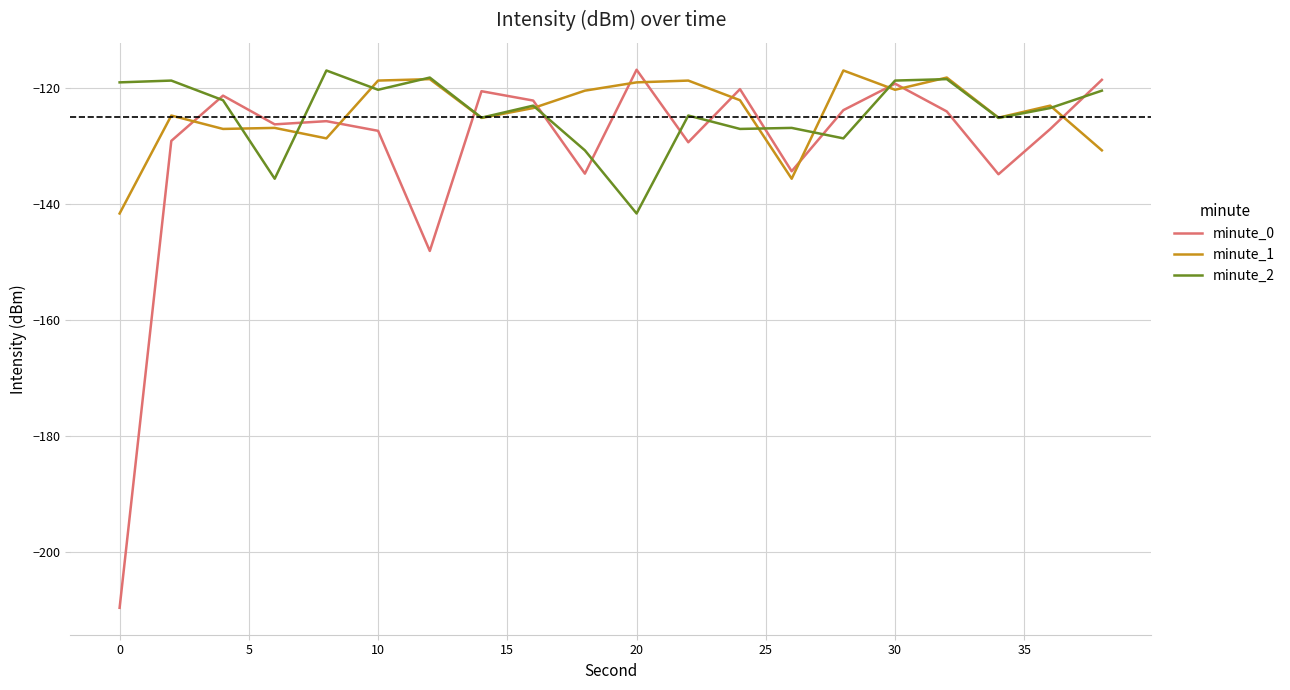

Which series has the largest range (max minus min)?

minute_0